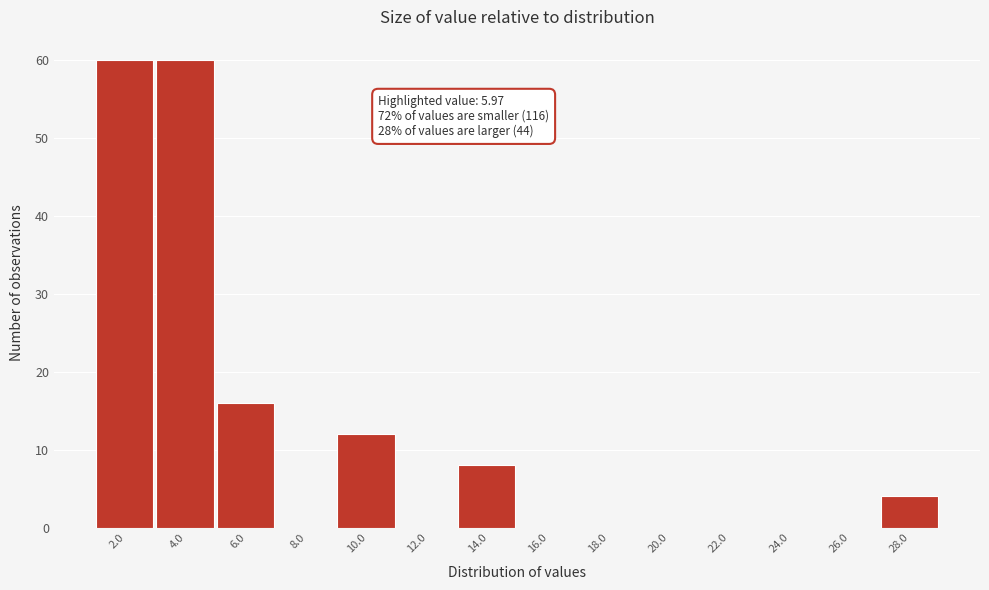

Reading right to left, extract all data points from this chart.

28.0=4	26.0=0	24.0=0	22.0=0	20.0=0	18.0=0	16.0=0	14.0=8	12.0=0	10.0=12	8.0=0	6.0=16	4.0=60	2.0=60